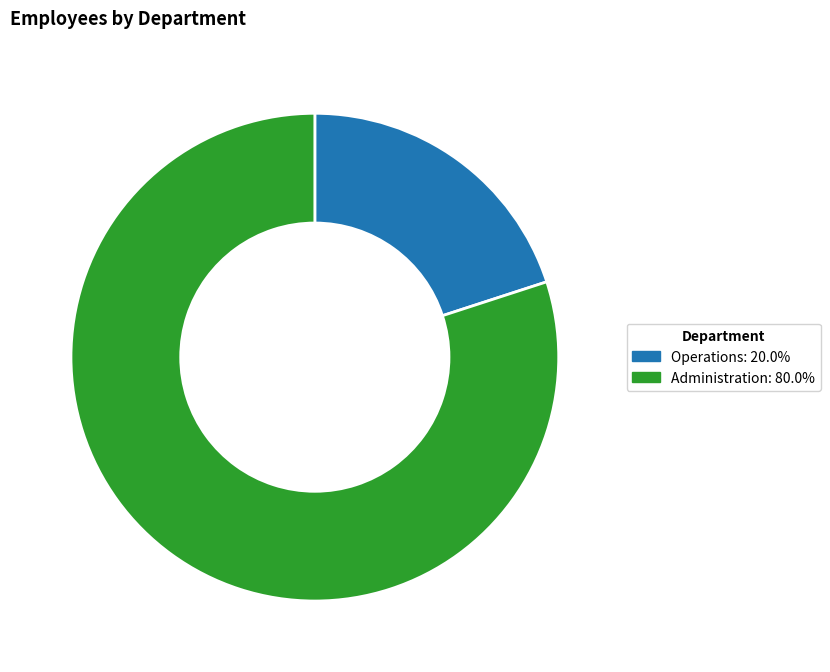

Is the sum of Administration and Operations greater than half?

Yes